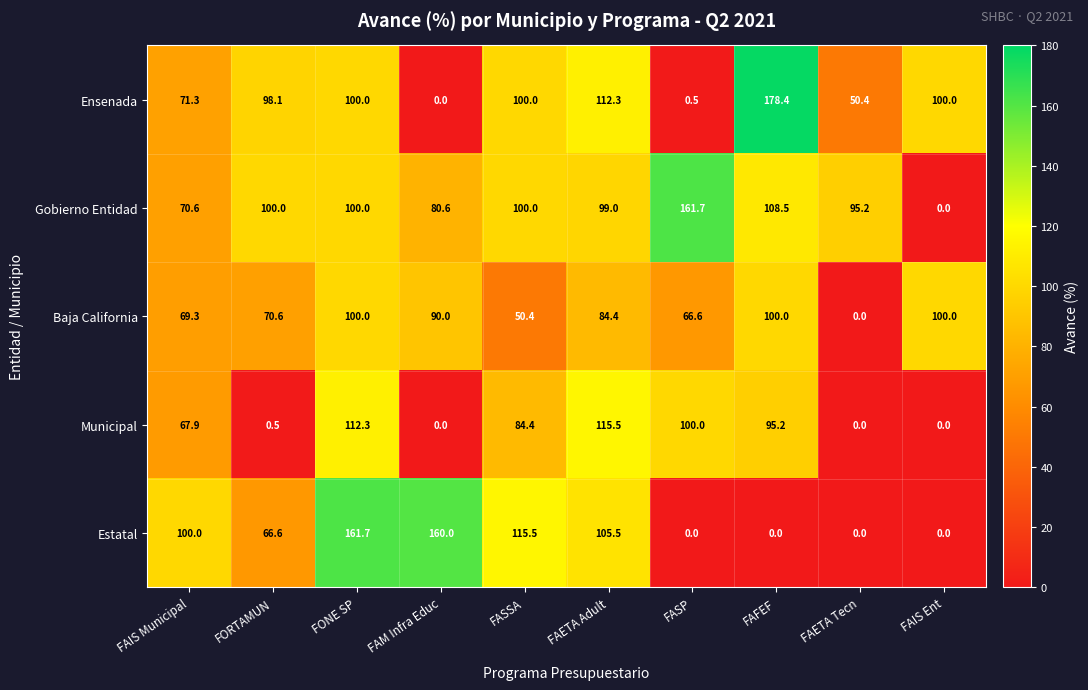

Which label corresponds to the largest value in the chart?

FAFEF